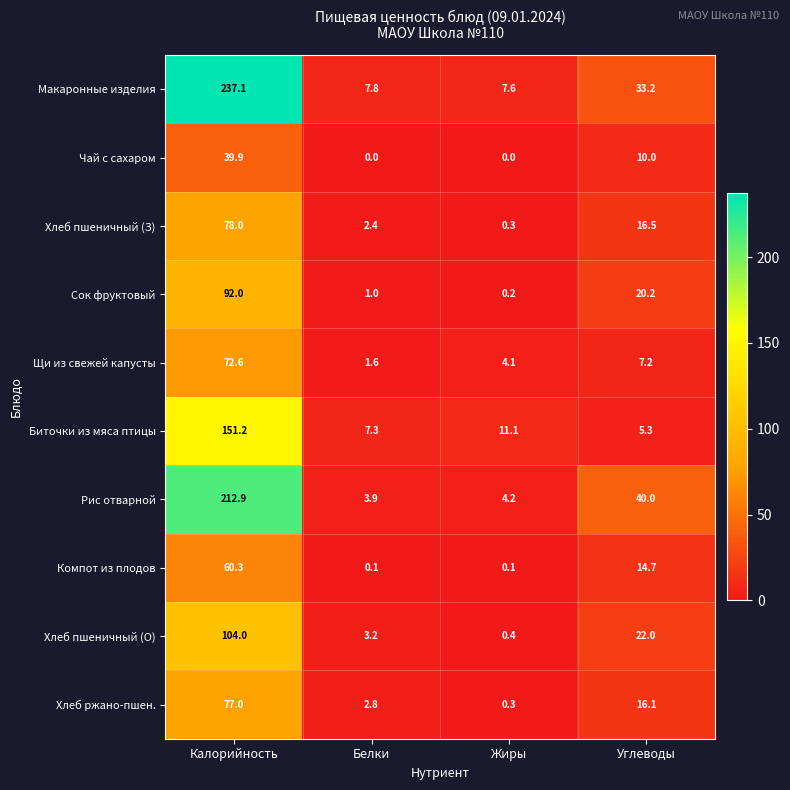

How many distinct data groups are displayed?

10